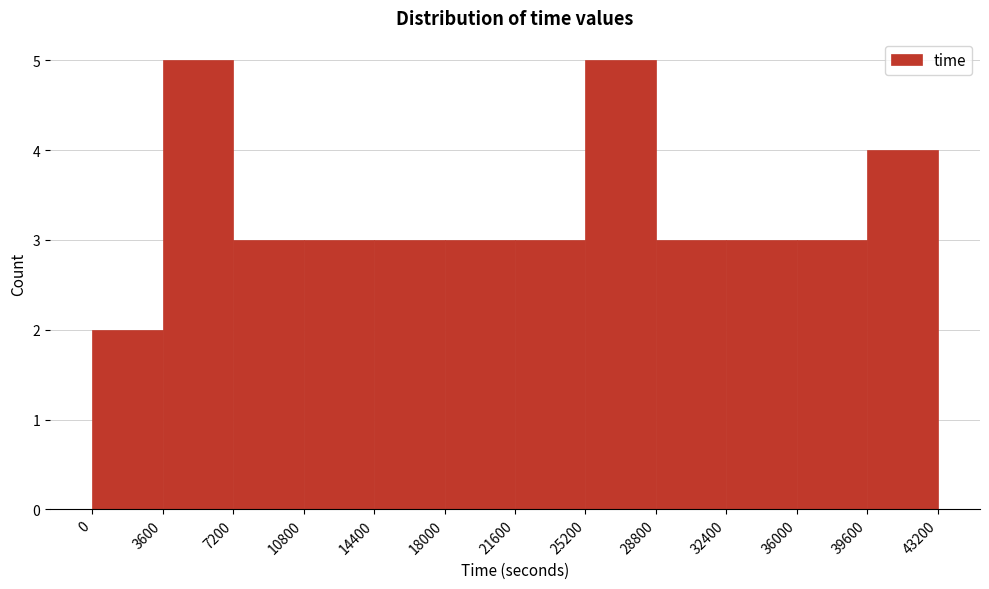

Reading left to right, list every bar in this chart as the range it spans on the x-axis followed by its height. The values are not printed on the chart, so give them approximately, as read against the axis.

0 to 3600: 2
3600 to 7200: 5
7200 to 10800: 3
10800 to 14400: 3
14400 to 18000: 3
18000 to 21600: 3
21600 to 25200: 3
25200 to 28800: 5
28800 to 32400: 3
32400 to 36000: 3
36000 to 39600: 3
39600 to 43200: 4